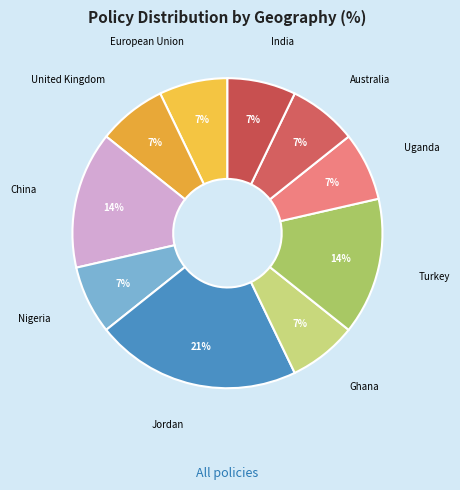

How many slices are in this pie chart?

10